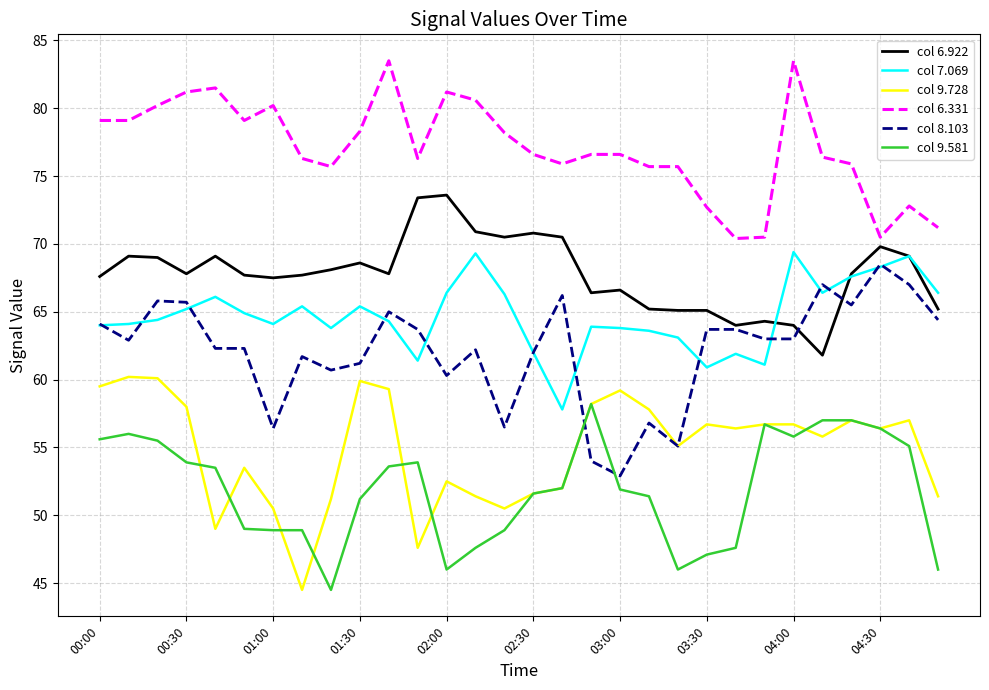

Does the chart display data point markers on the line(s)?

No